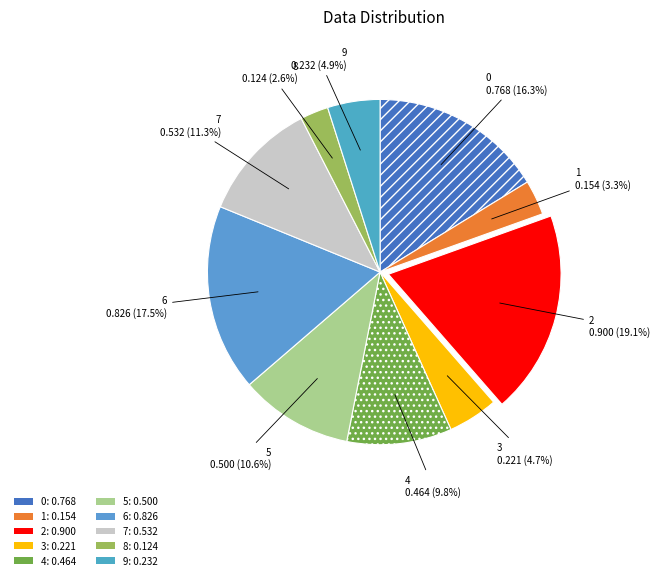

Count the number of slices in the pie.

10